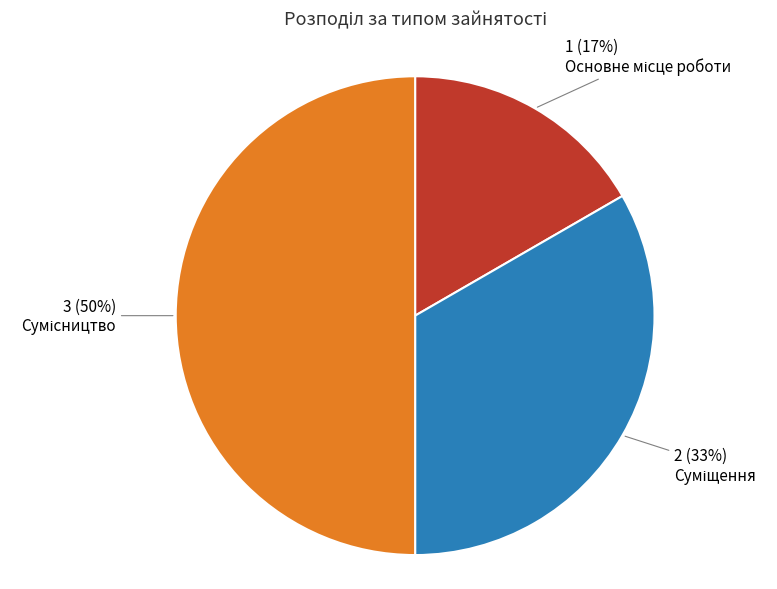

To the nearest percent, what is the difference between the largest and smallest slice percentages?

33%